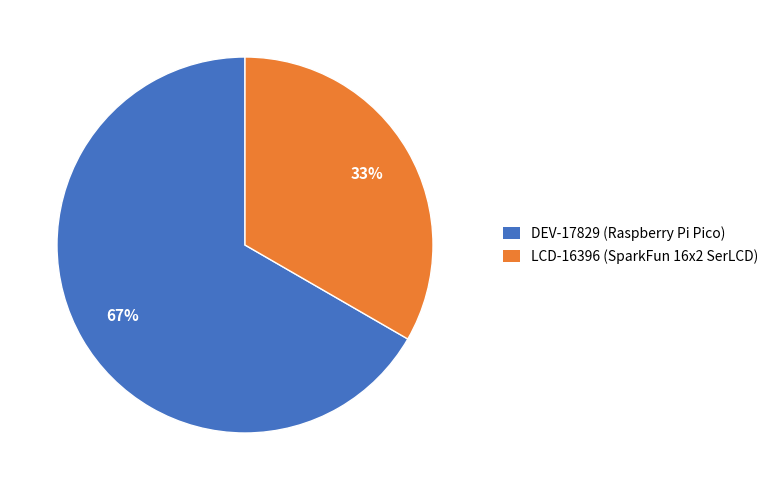

Which has a higher value, LCD-16396 or DEV-17829?

DEV-17829